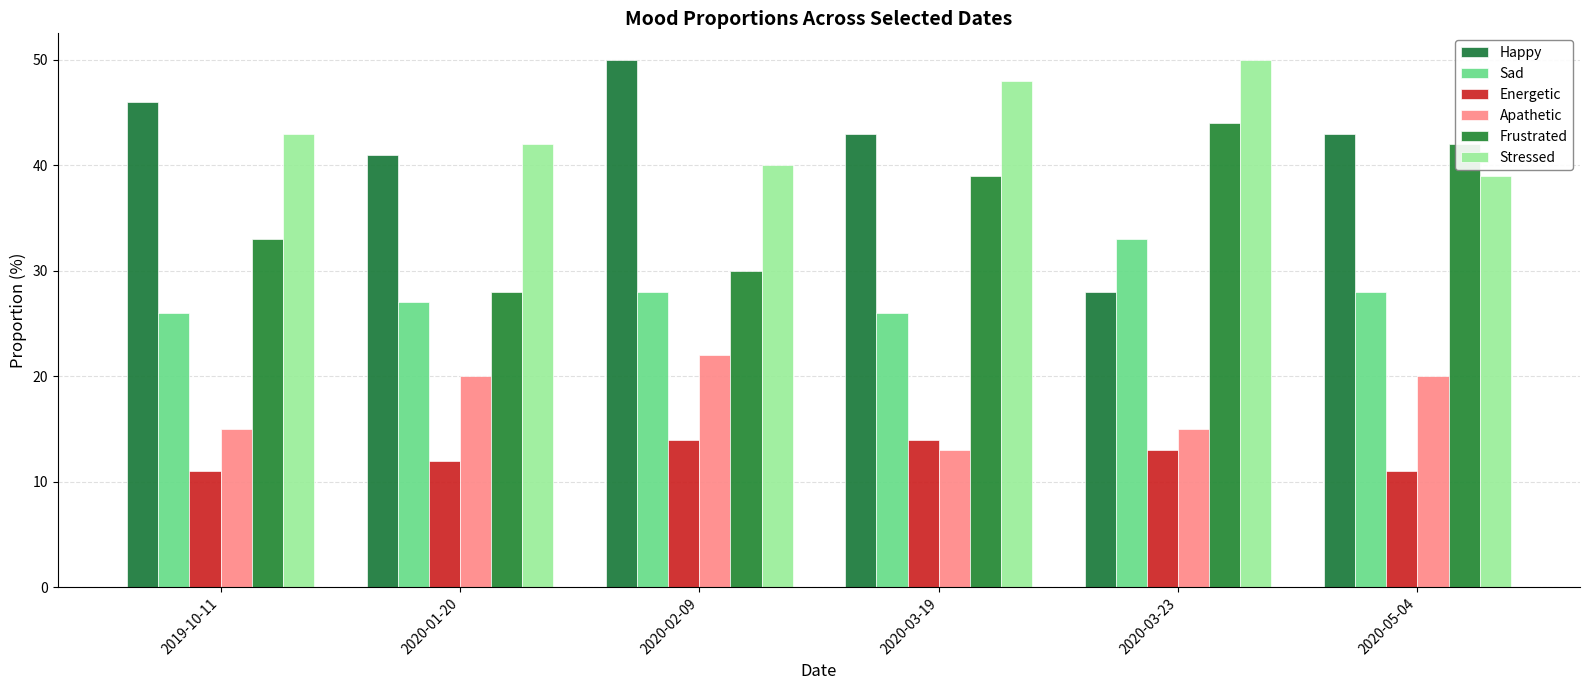

What is the sum of the Frustrated values at 2019-10-11 and 2020-05-04?

75.0